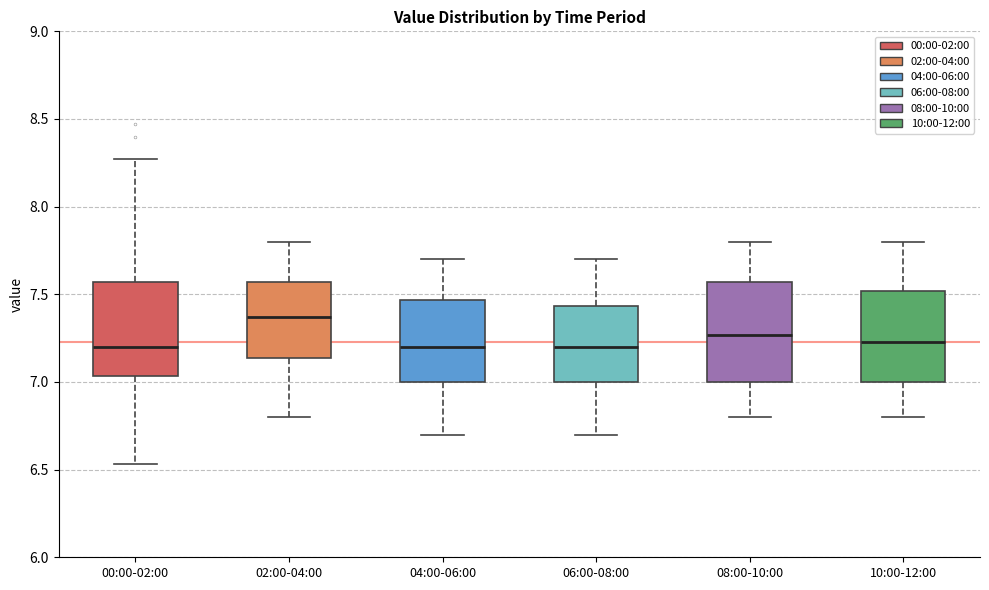

Reading left to right, read every box against the y-axis: the position of its median line, the range the box covers, and the ends of its whiskers. The values are not printed on the chart, so give them approximately, as read against the axis.

00:00-02:00: median 7.20, box 7.05 to 7.55, whiskers 6.55 to 8.25
02:00-04:00: median 7.35, box 7.15 to 7.55, whiskers 6.80 to 7.80
04:00-06:00: median 7.20, box 7.00 to 7.45, whiskers 6.70 to 7.70
06:00-08:00: median 7.20, box 7.00 to 7.45, whiskers 6.70 to 7.70
08:00-10:00: median 7.25, box 7.00 to 7.55, whiskers 6.80 to 7.80
10:00-12:00: median 7.25, box 7.00 to 7.50, whiskers 6.80 to 7.80